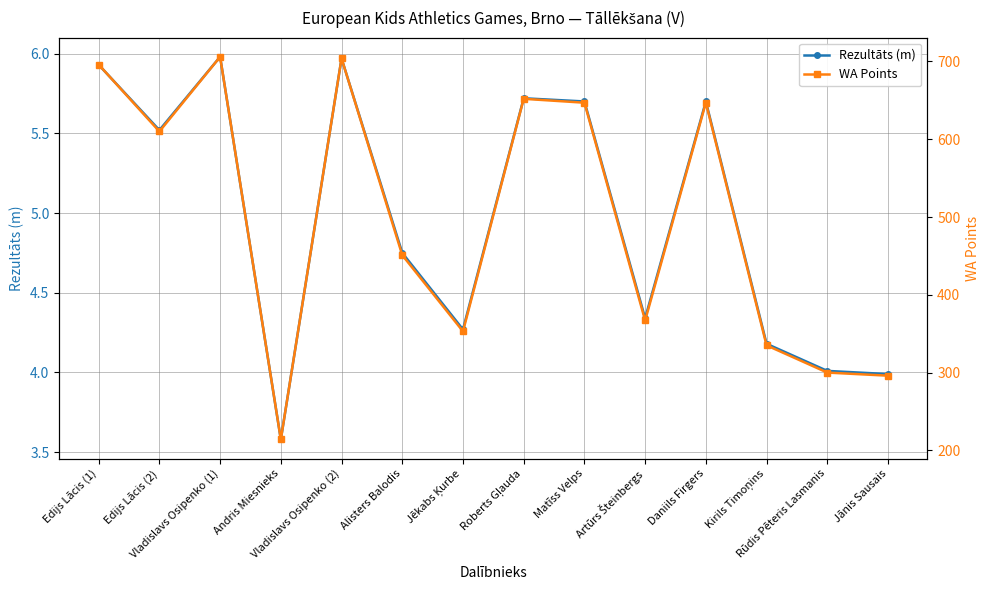

The Rezultāts (m) series shows 3.5 at Daniils Firgers. True or false?

False